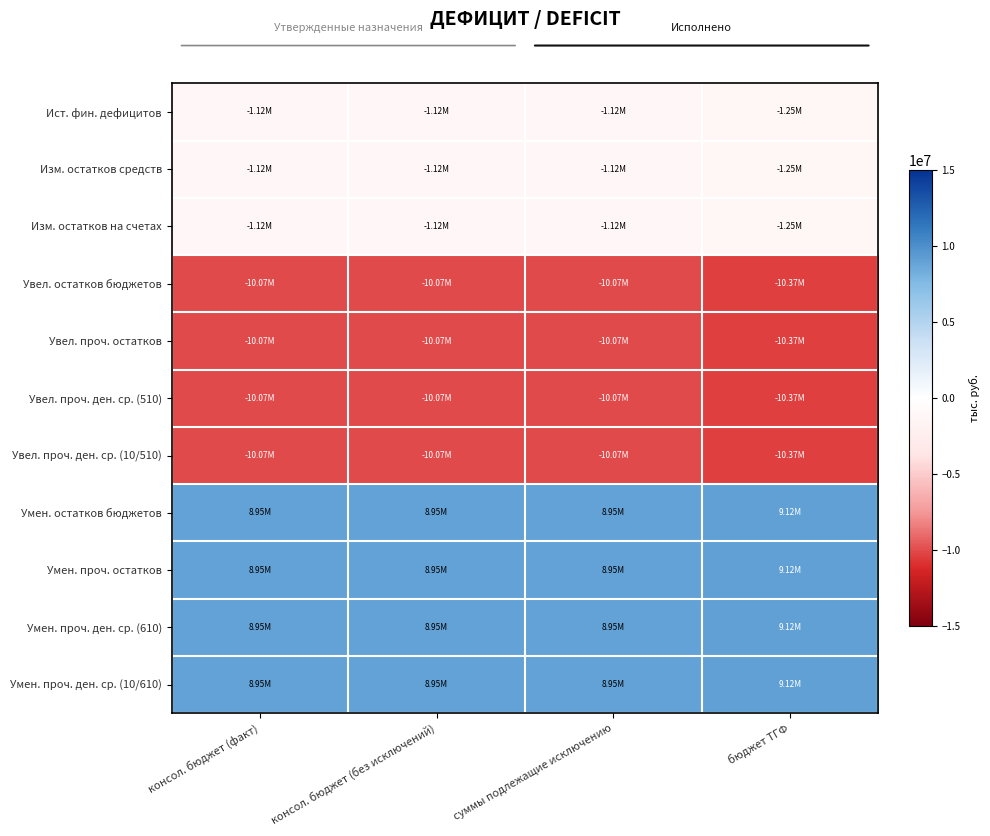

What is the difference between the highest and lowest values at суммы подлежащие исключению?

19020243.1